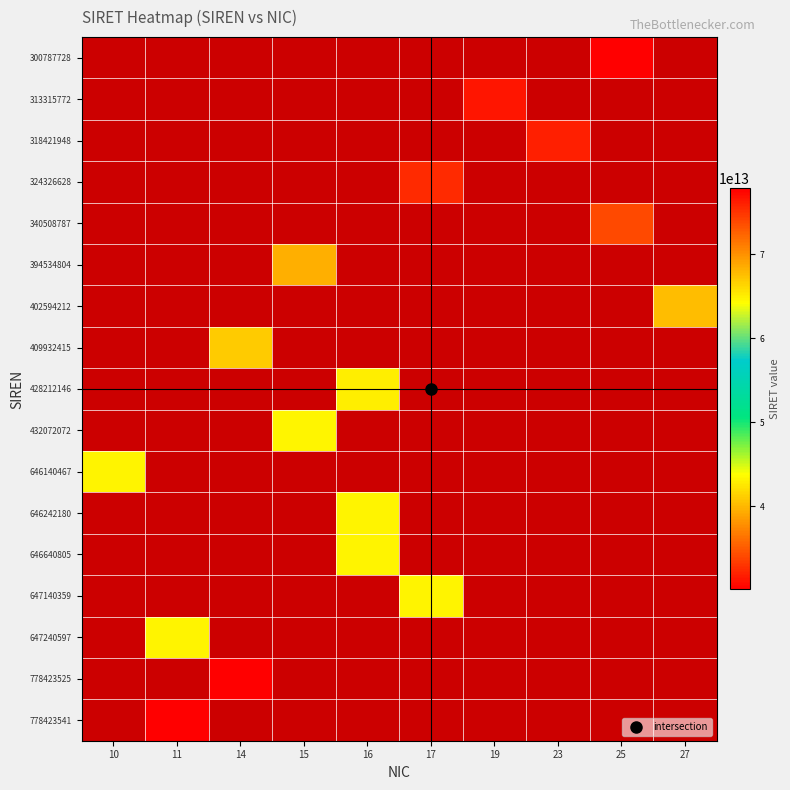

Which label corresponds to the smallest value in the chart?

25